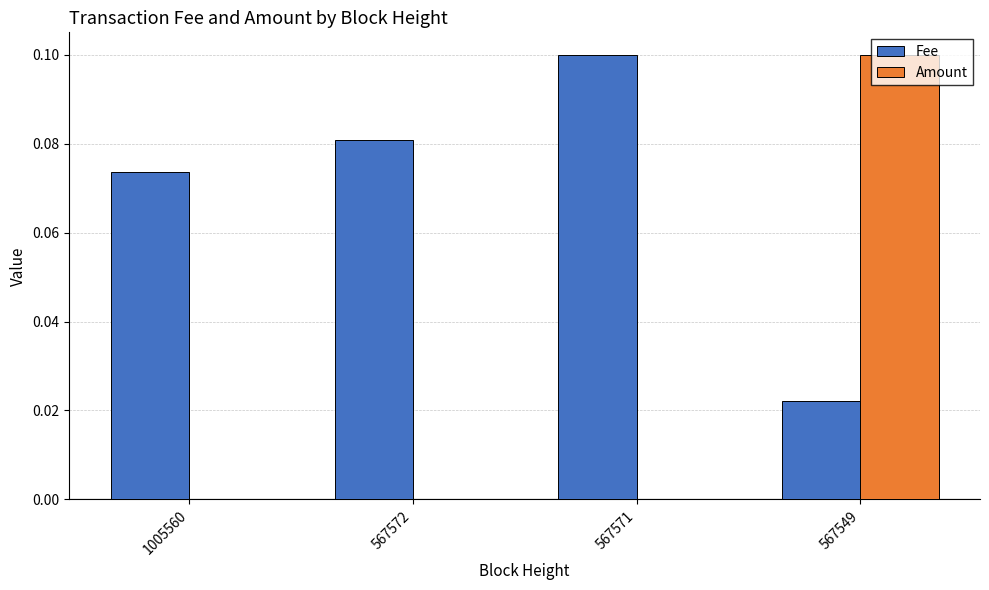

The Fee series shows 0.1 at 567572. True or false?

True